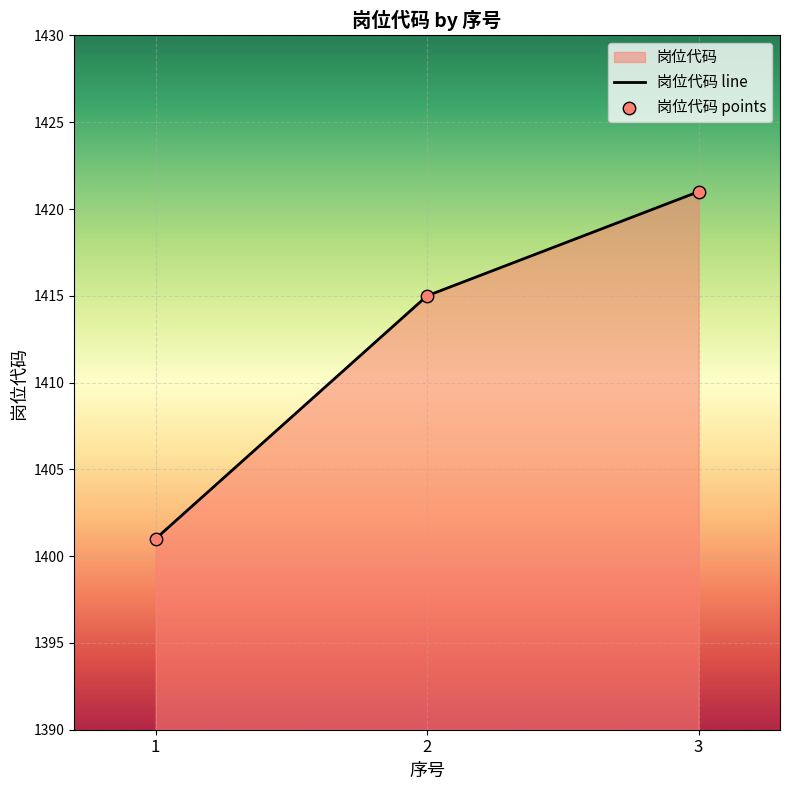

Between 3 and 2, which is larger?

3